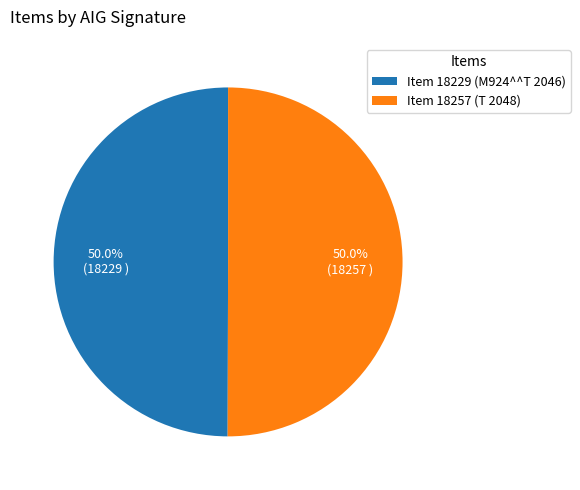

Do Item 18229 (M924^^T 2046) and Item 18257 (T 2048) together represent more than half of the pie?

Yes